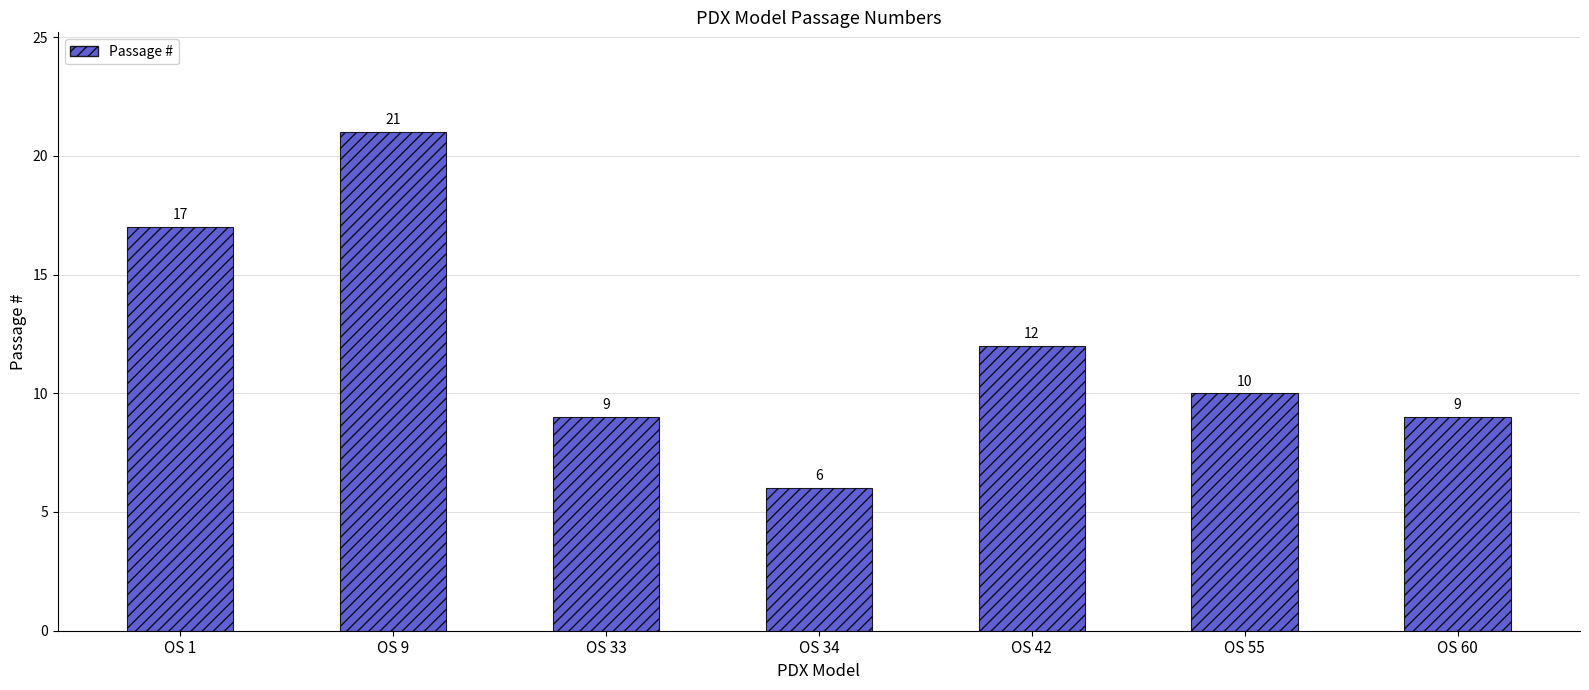

Which has a higher value, OS 34 or OS 33?

OS 33